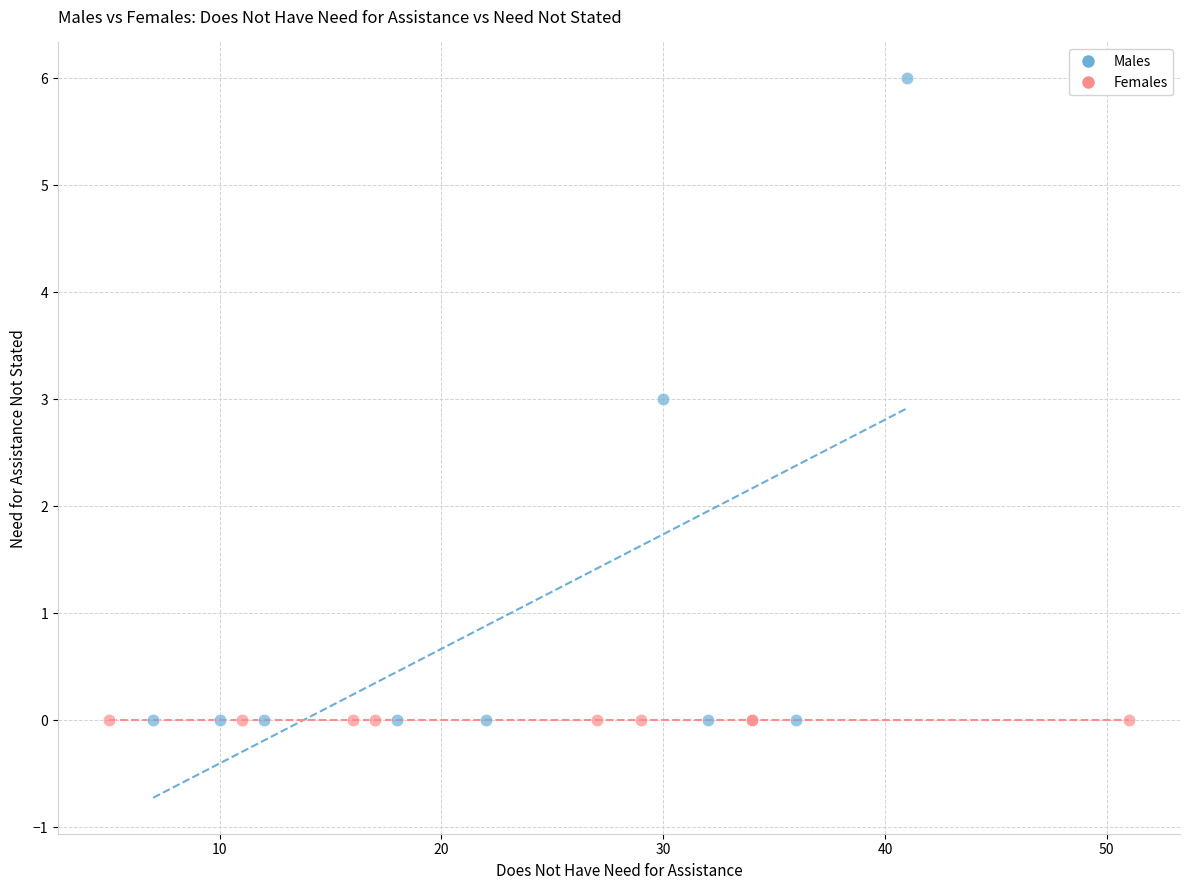

Which series contains the highest Y value?

Males